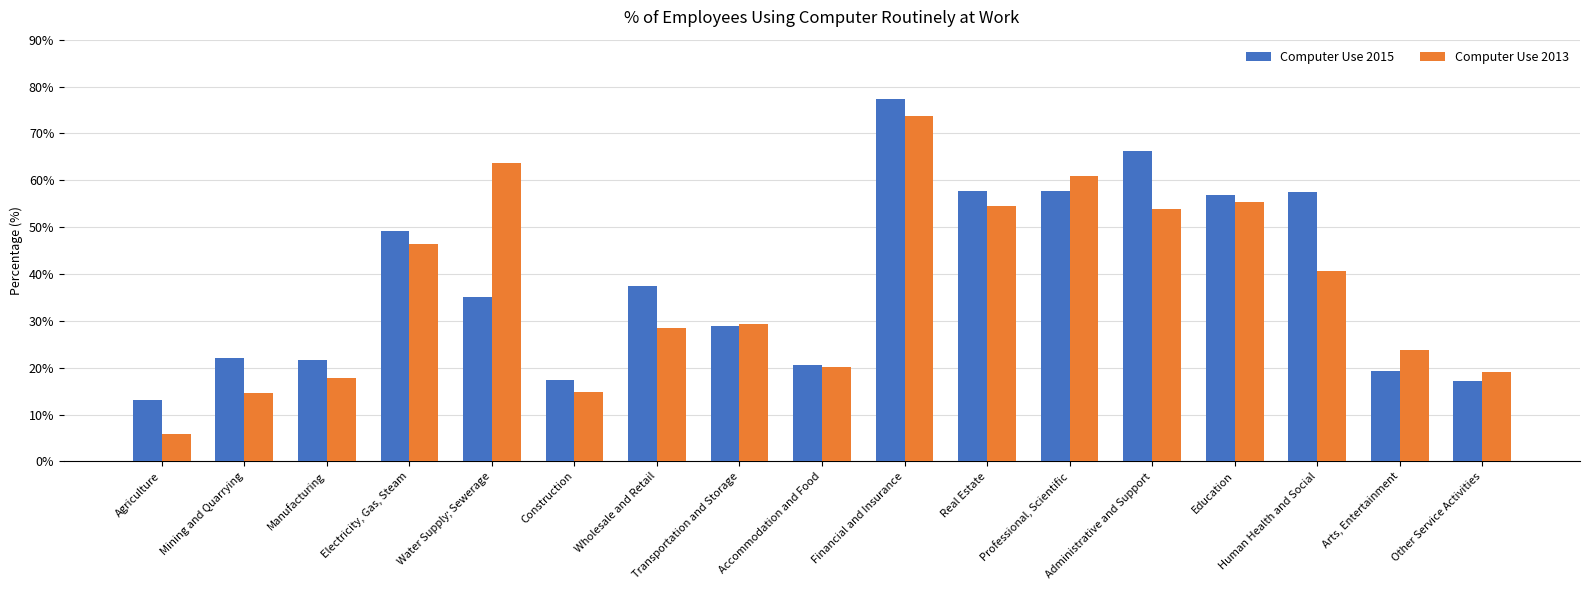

What is the spread (max minus min) of values at Arts, Entertainment?

4.6